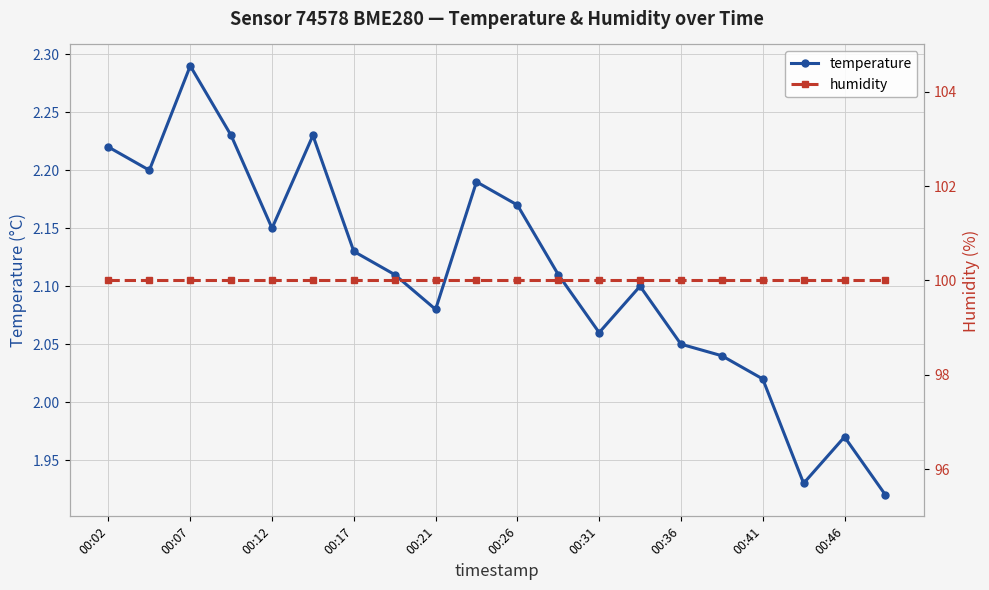

What is the maximum value shown in the chart?

100.0